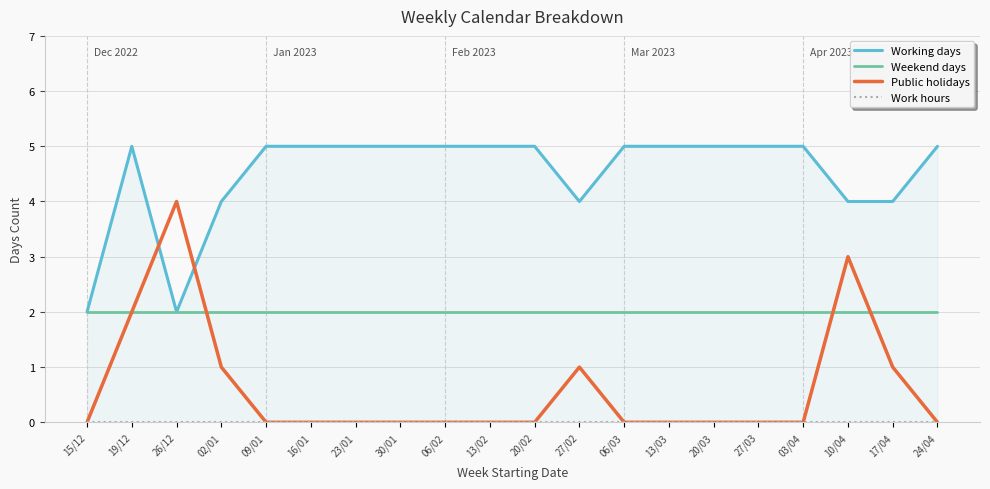

True or false: Work hours has more than 2 points higher than both neighbors.

False